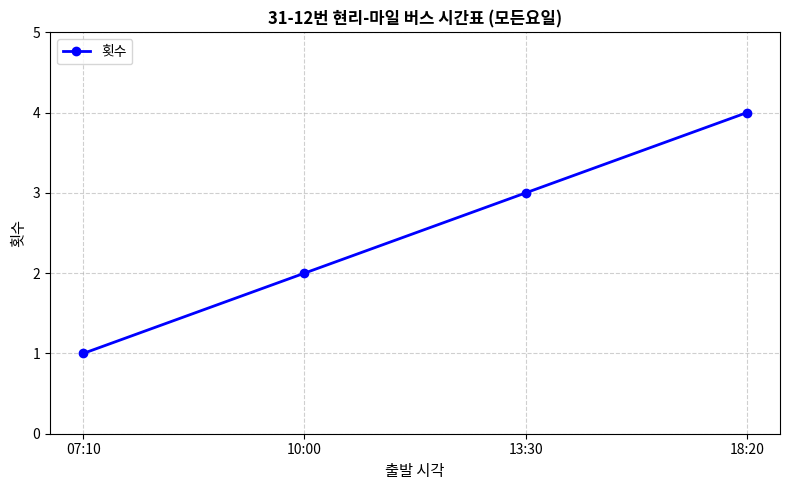

What is the label of the 1st point from the right?

18:20